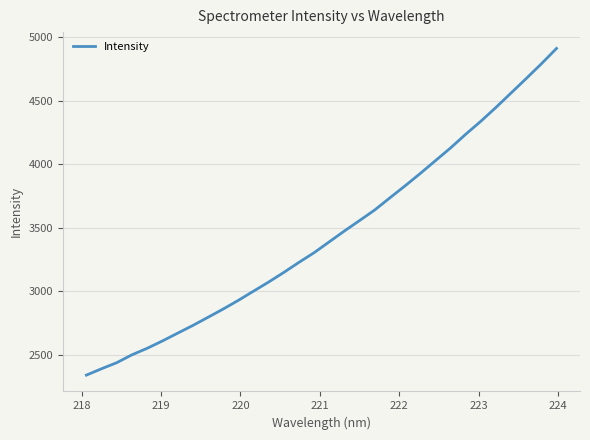

What is the difference between the maximum and minimum values?

2571.3